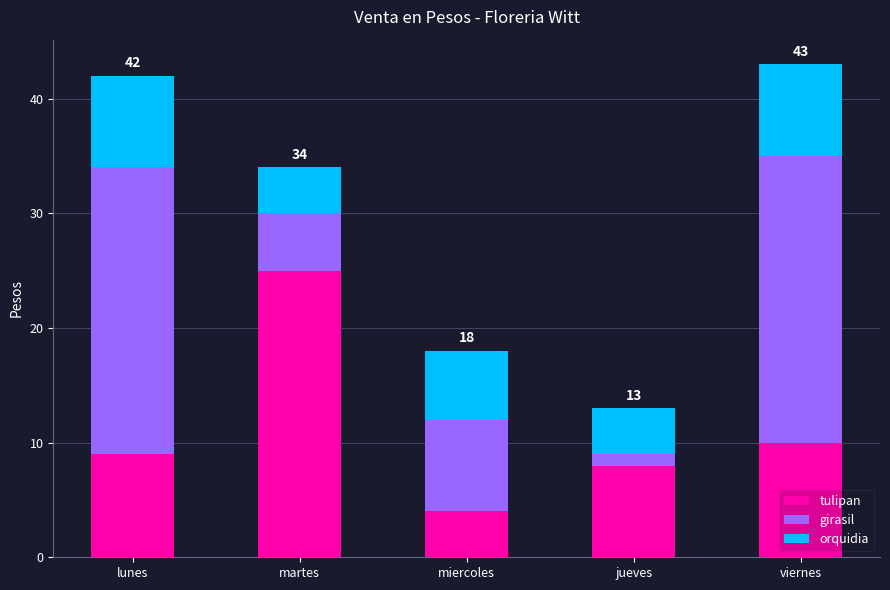

What is the total value across all series at jueves?

13